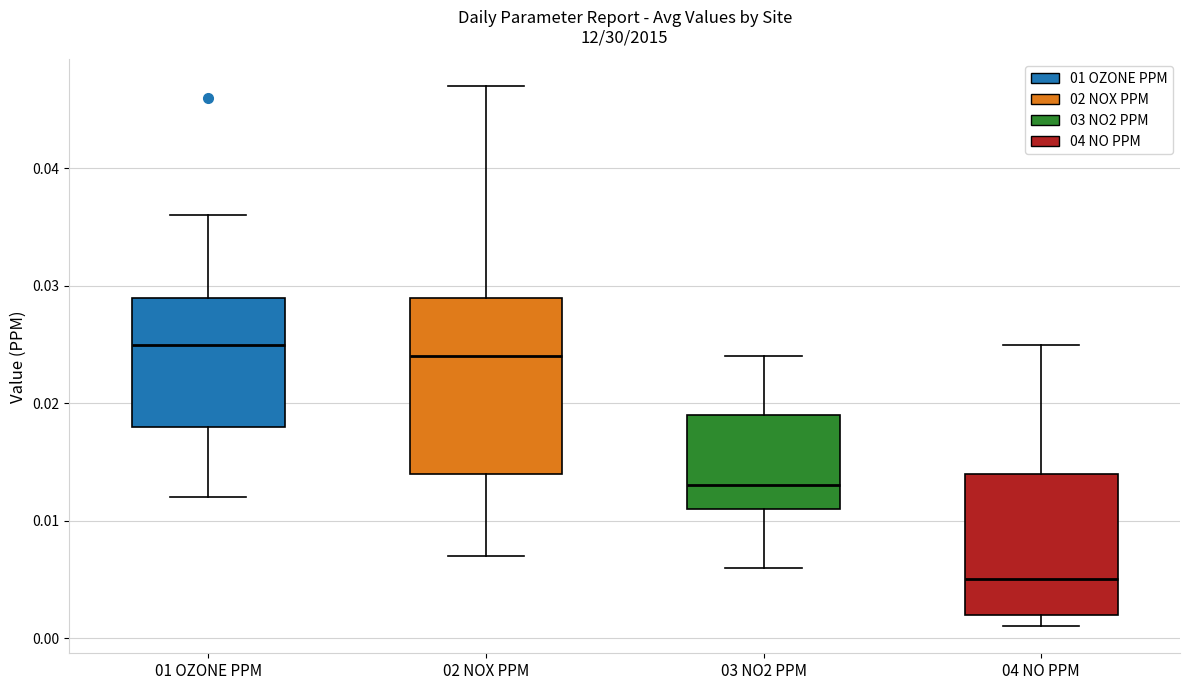

Reading left to right, transcribe this box plot: for each box, give where its median line is, the range the box spans, and where its two whiskers end, as read against the y-axis. The values are not printed on the chart, so give them approximately, as read against the axis.

01 OZONE PPM: median 0.025, box 0.018 to 0.029, whiskers 0.012 to 0.036
02 NOX PPM: median 0.024, box 0.014 to 0.029, whiskers 0.007 to 0.047
03 NO2 PPM: median 0.013, box 0.011 to 0.019, whiskers 0.006 to 0.024
04 NO PPM: median 0.005, box 0.002 to 0.014, whiskers 0.001 to 0.025